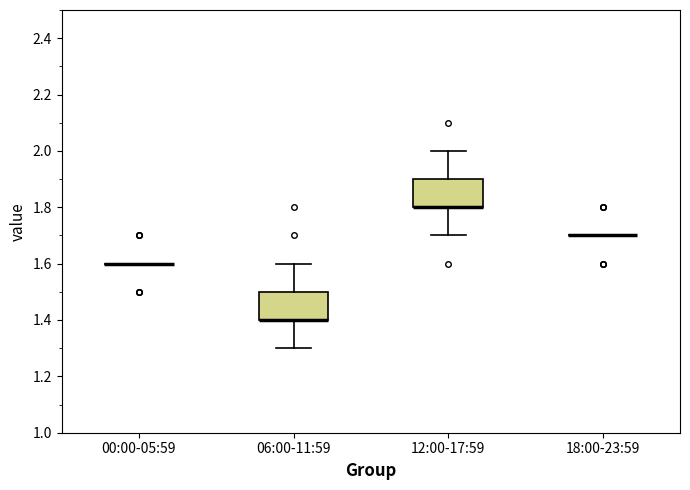

Reading left to right, read every box against the y-axis: the position of its median line, the range the box covers, and the ends of its whiskers. The values are not printed on the chart, so give them approximately, as read against the axis.

00:00-05:59: box collapsed to a line at 1.6, whiskers 1.6 to 1.6
06:00-11:59: median 1.4 (drawn on the box's lower edge), box 1.4 to 1.5, whiskers 1.3 to 1.6
12:00-17:59: median 1.8 (drawn on the box's lower edge), box 1.8 to 1.9, whiskers 1.7 to 2.0
18:00-23:59: box collapsed to a line at 1.7, whiskers 1.7 to 1.7